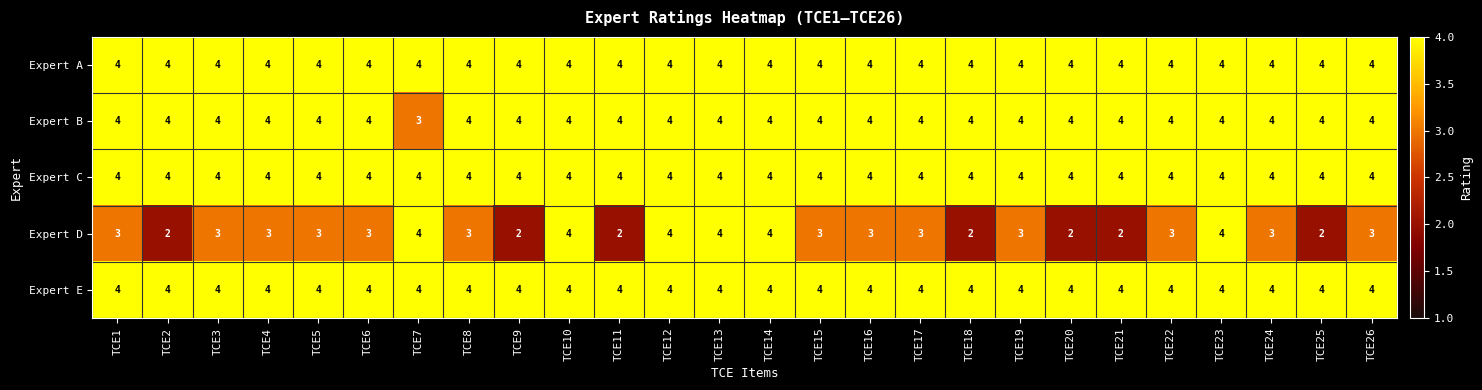

What is the greatest value displayed?

4